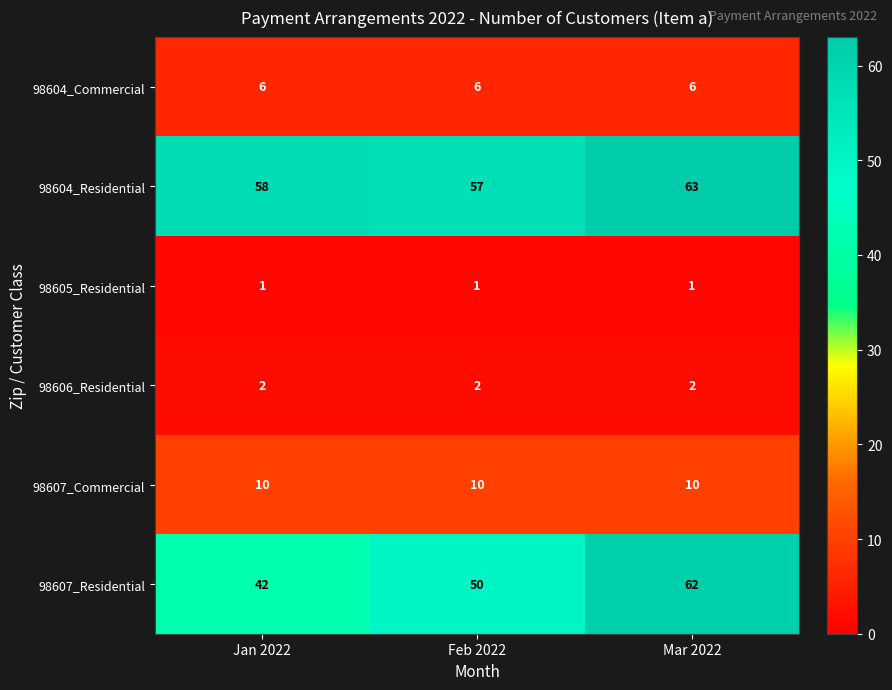

What is the difference between the highest and lowest values at Jan 2022?

57